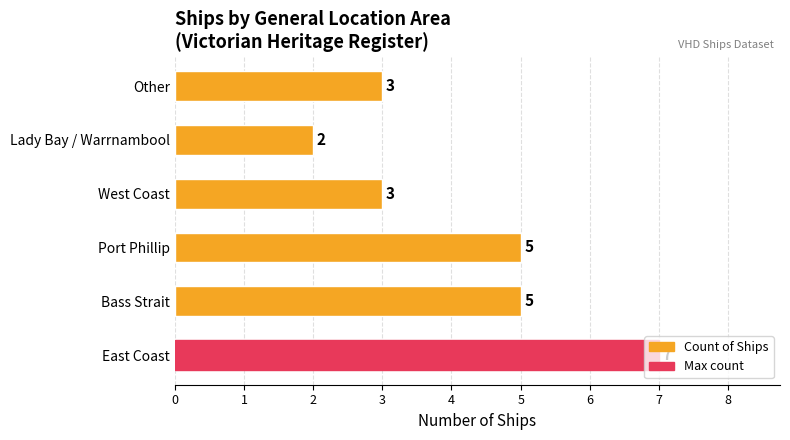

Count the values in the range 3 to 5.

4